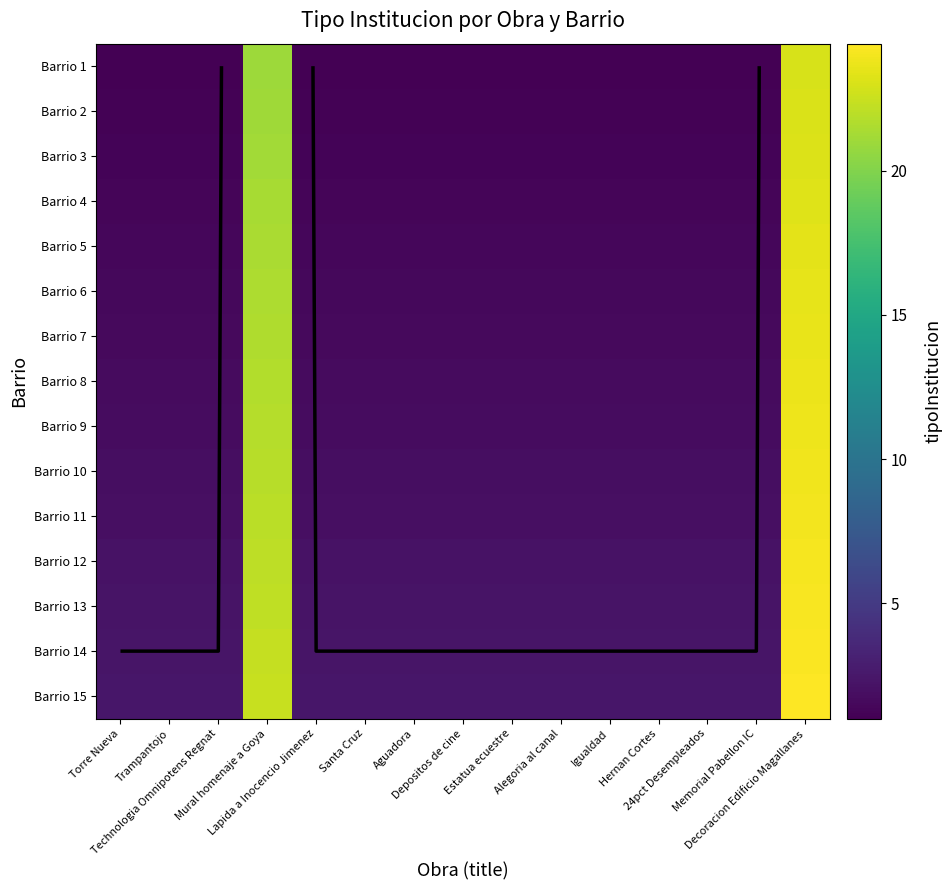

At how many categories does at least one series exceed 18?

2